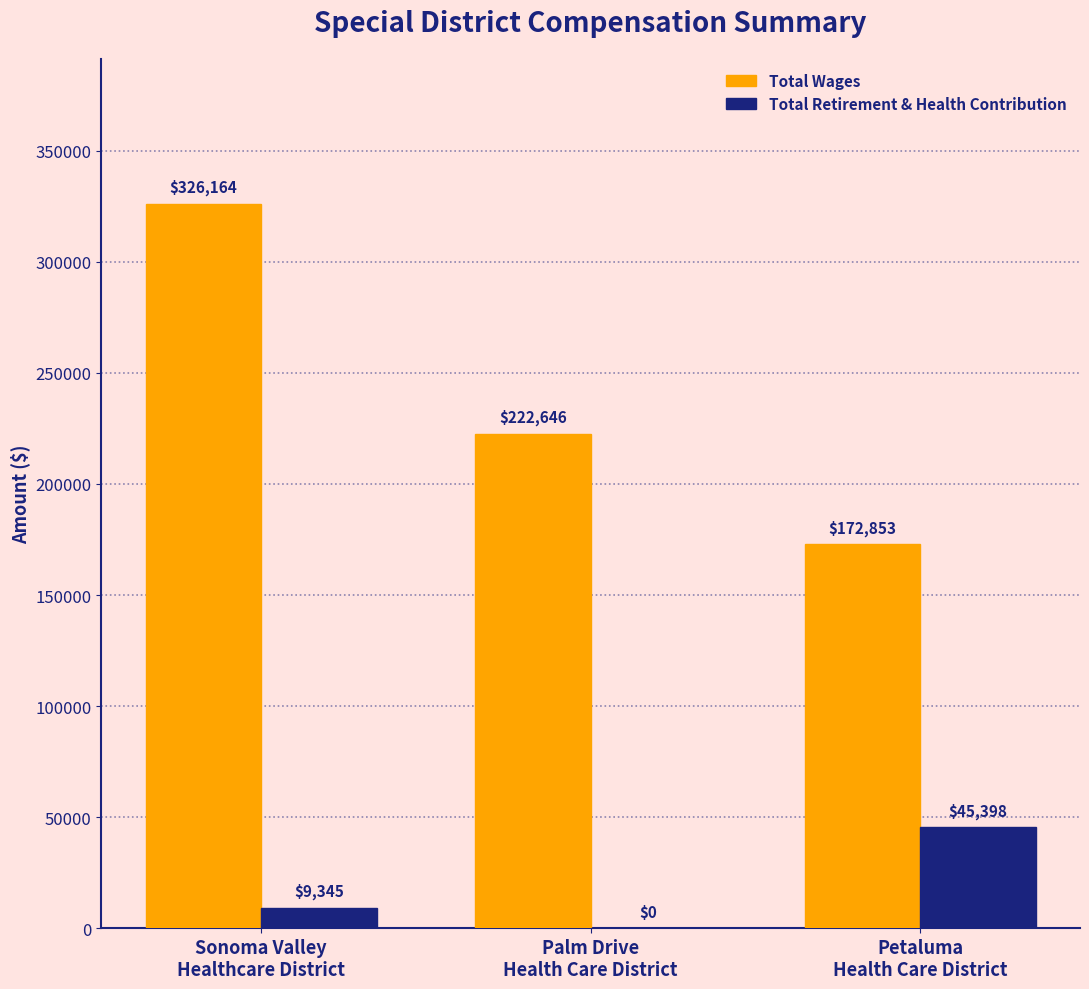

What is the greatest value displayed?

326164